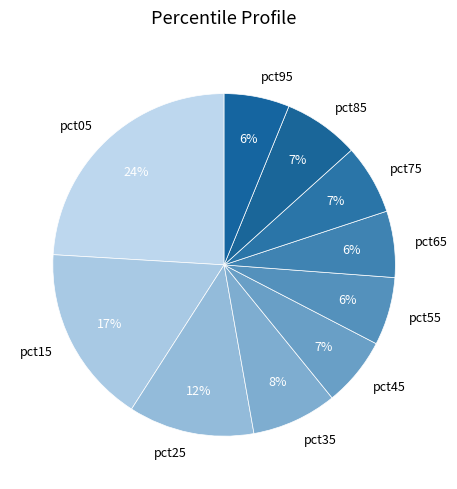

Which slice is the largest?

pct05